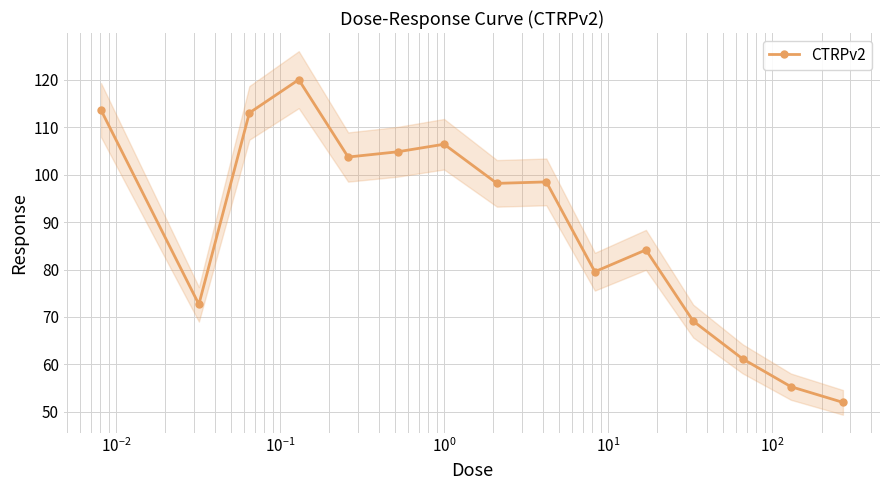

What is the difference between the second highest and second lowest values?

58.3